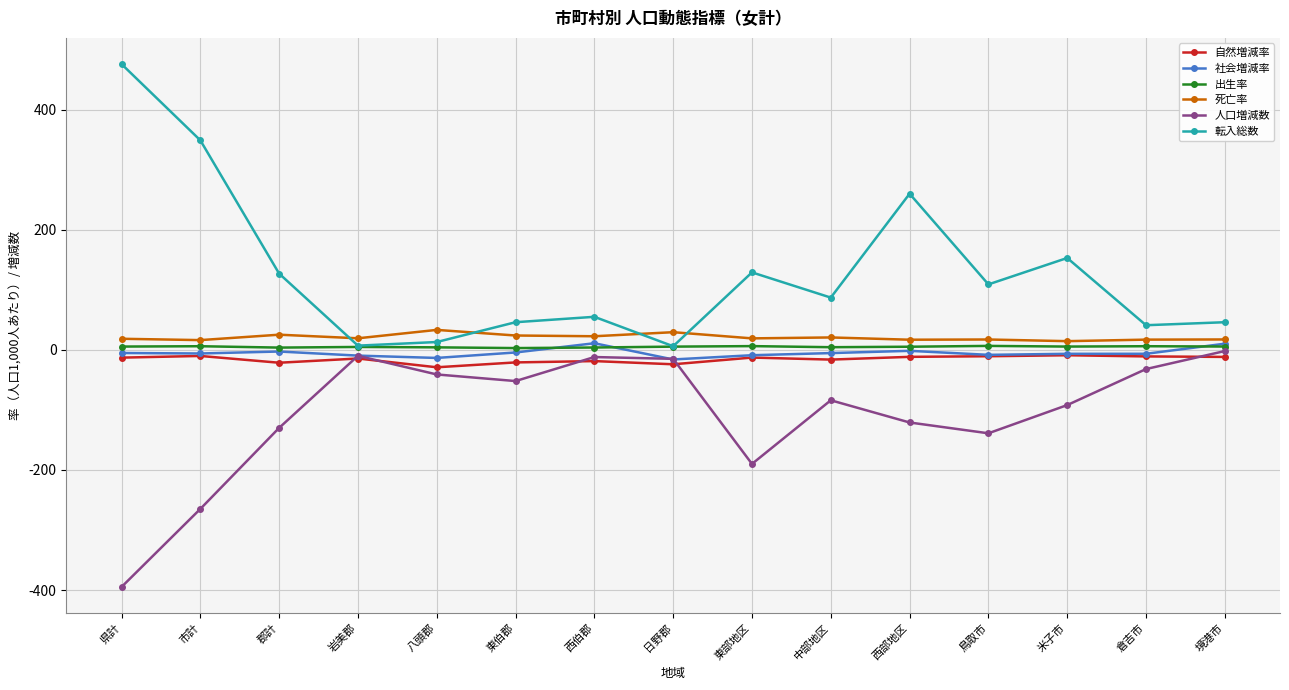

What position from the right is 境港市?

1